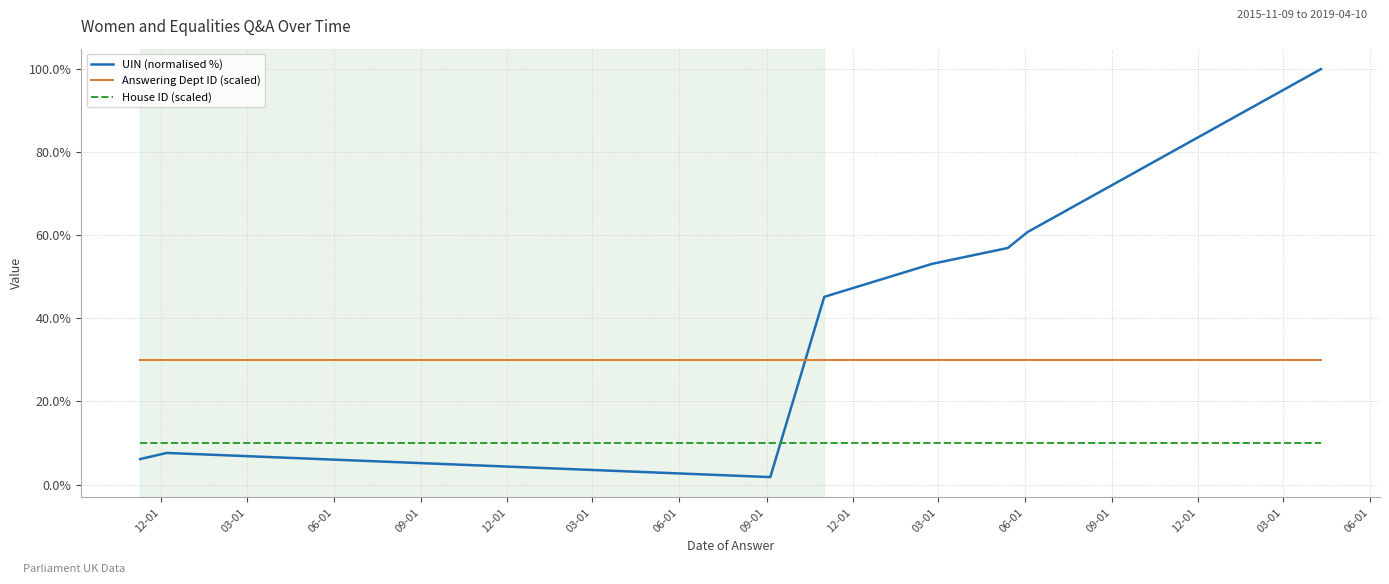

Which series has the largest range (max minus min)?

UIN (normalised %)